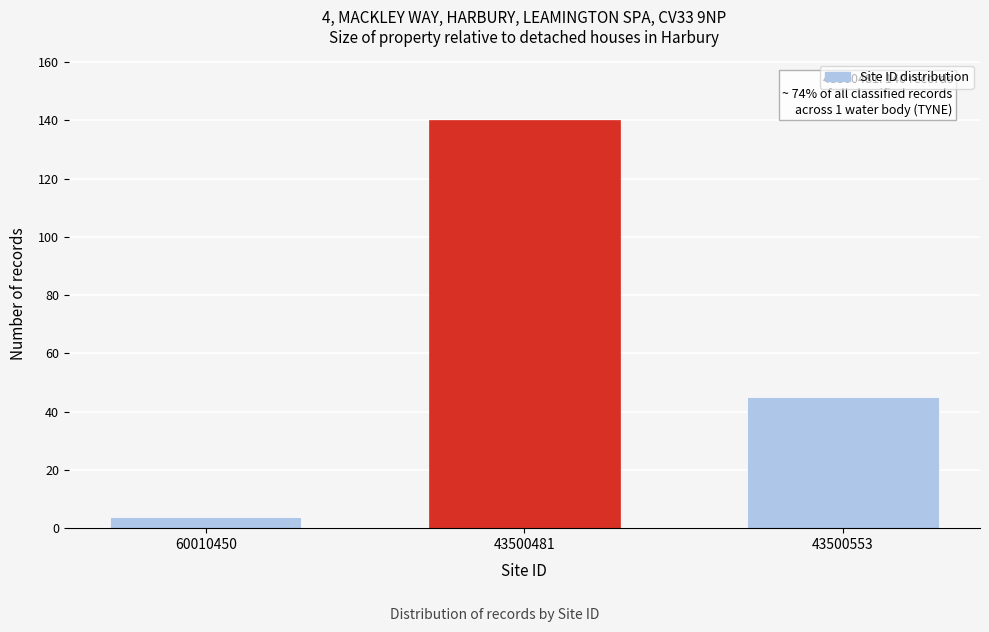

Reading left to right, what are all the values shown in this chart?

60010450=4	43500481=140	43500553=45